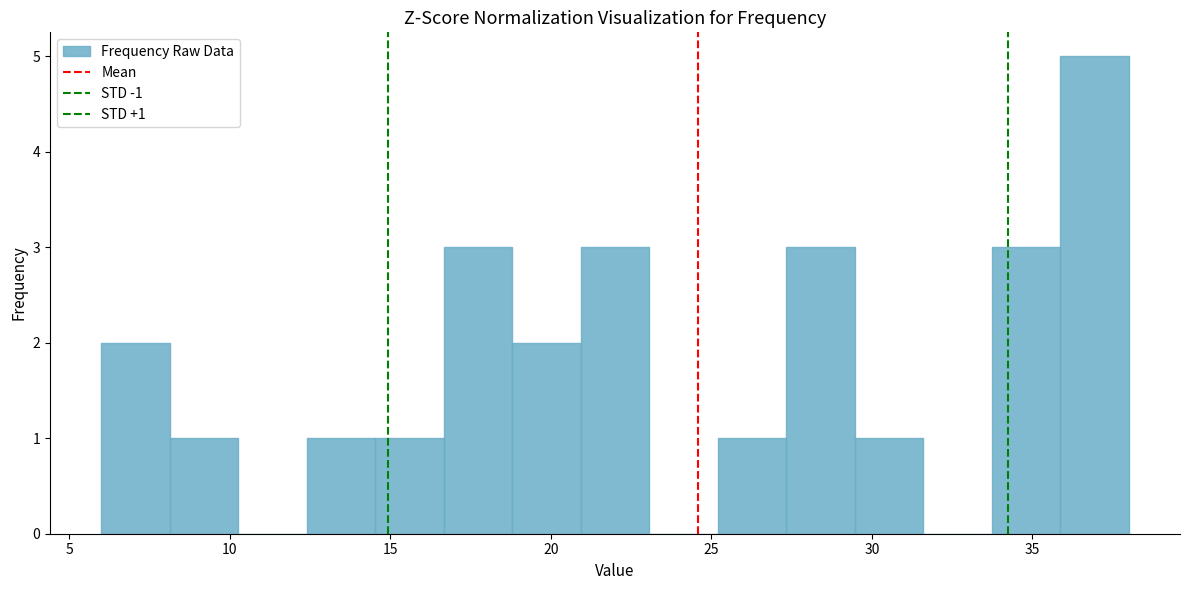

Over which range of the x-axis is the bar tallest?

36.0 to 38.0